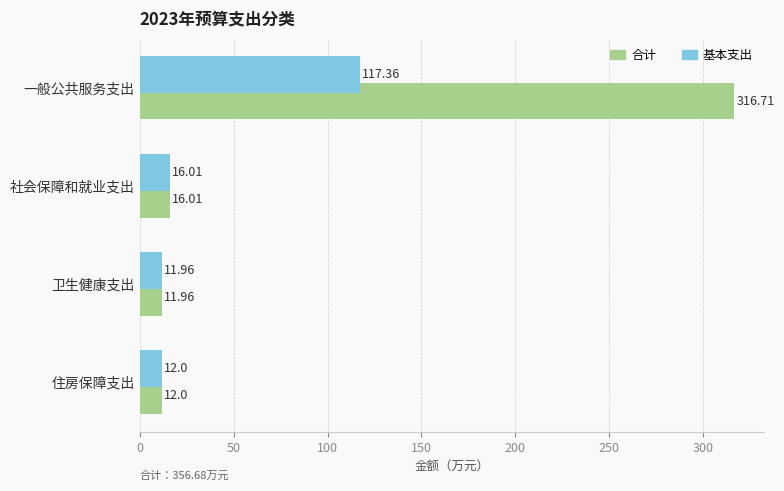

What is the difference between the maximum and second lowest values in the 合计 series?

304.7